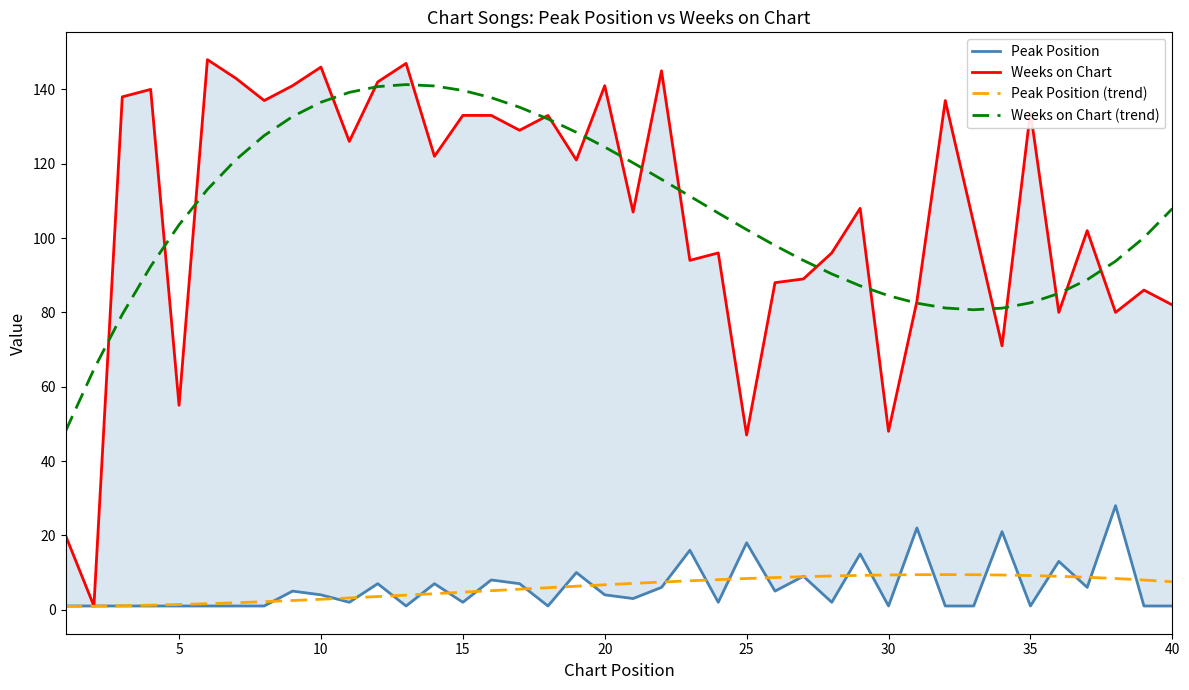

Does the chart display data point markers on the line(s)?

No